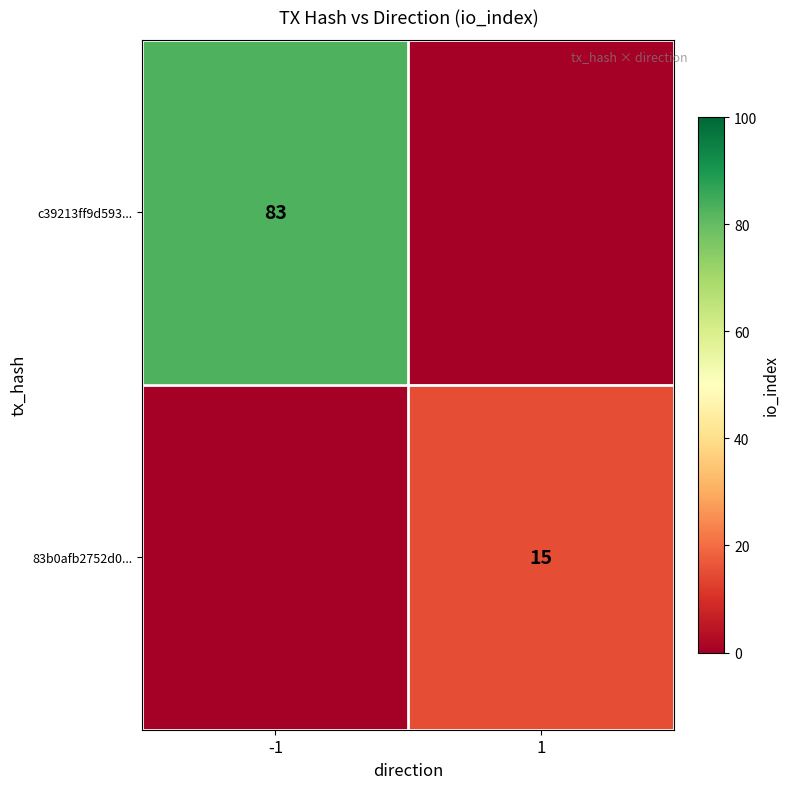

True or false: c39213ff9d593... has a value of 83 at -1.

True